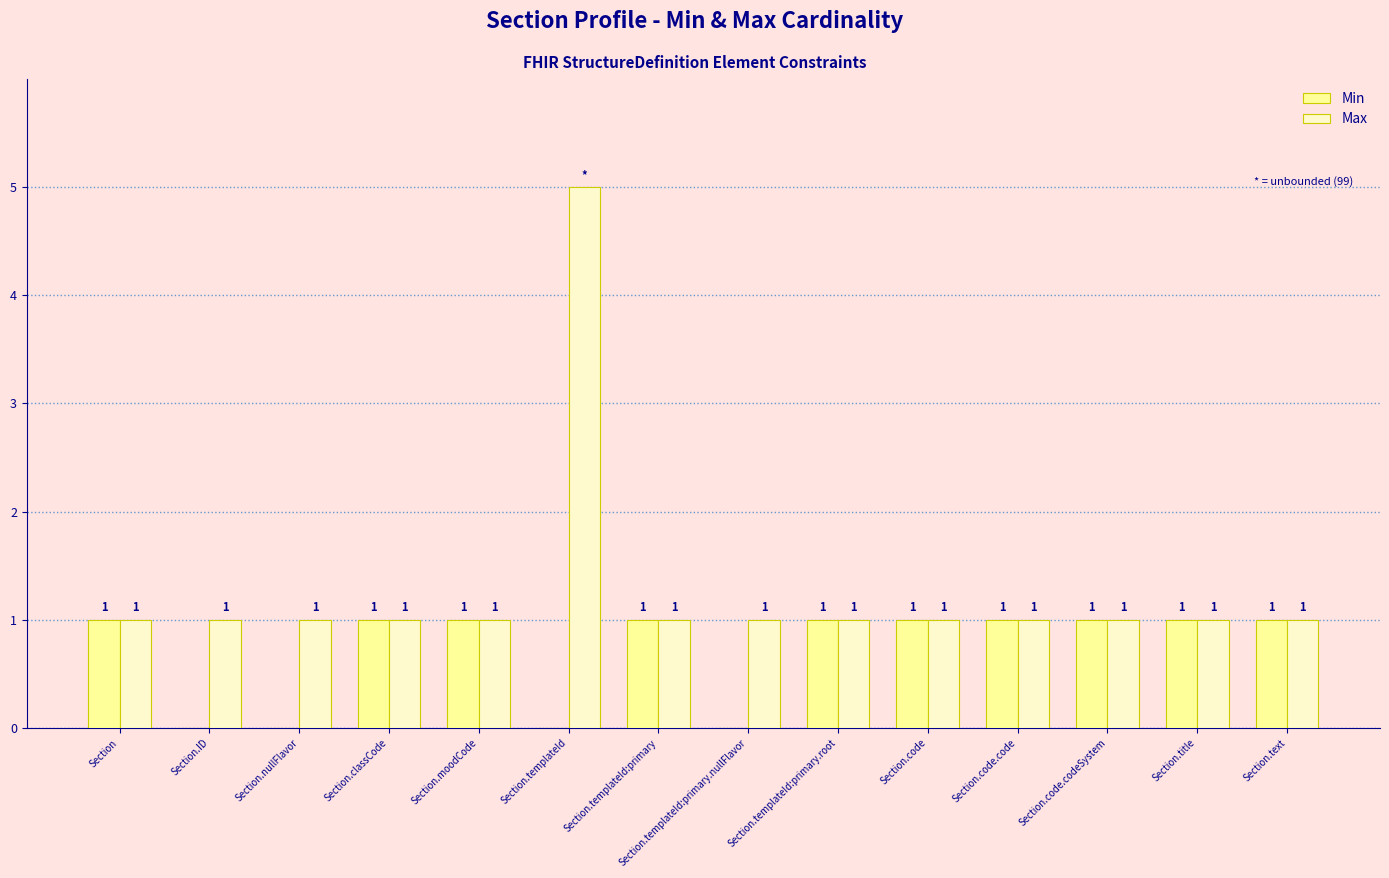

What is the sum of all Min values?

10